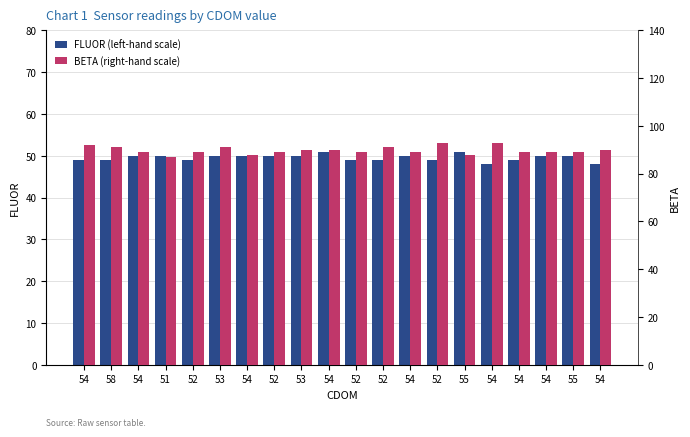

Rank the categories by BETA (right-hand scale) value from lowest to highest.

51, 54, 55, 54, 52, 52, 52, 54, 54, 54, 55, 53, 54, 54, 58, 53, 52, 54, 52, 54